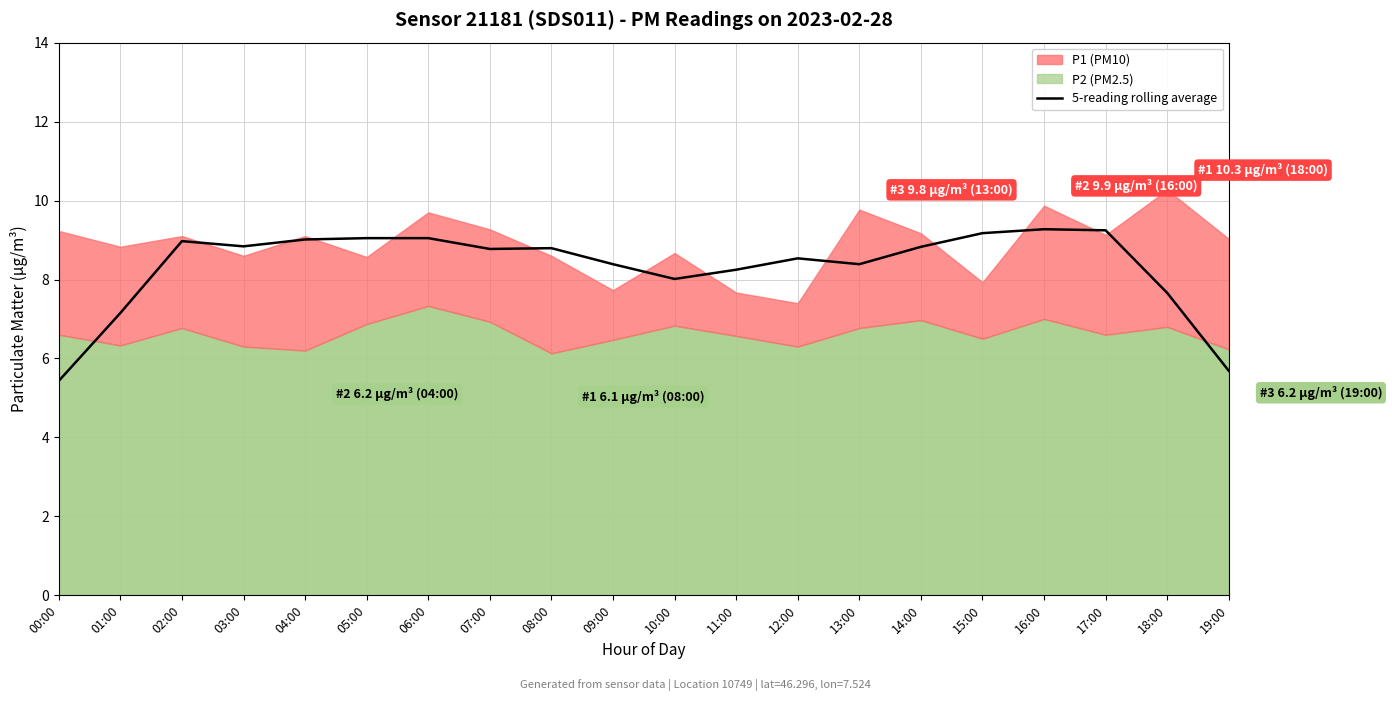

Which label corresponds to the largest value in the chart?

16:00